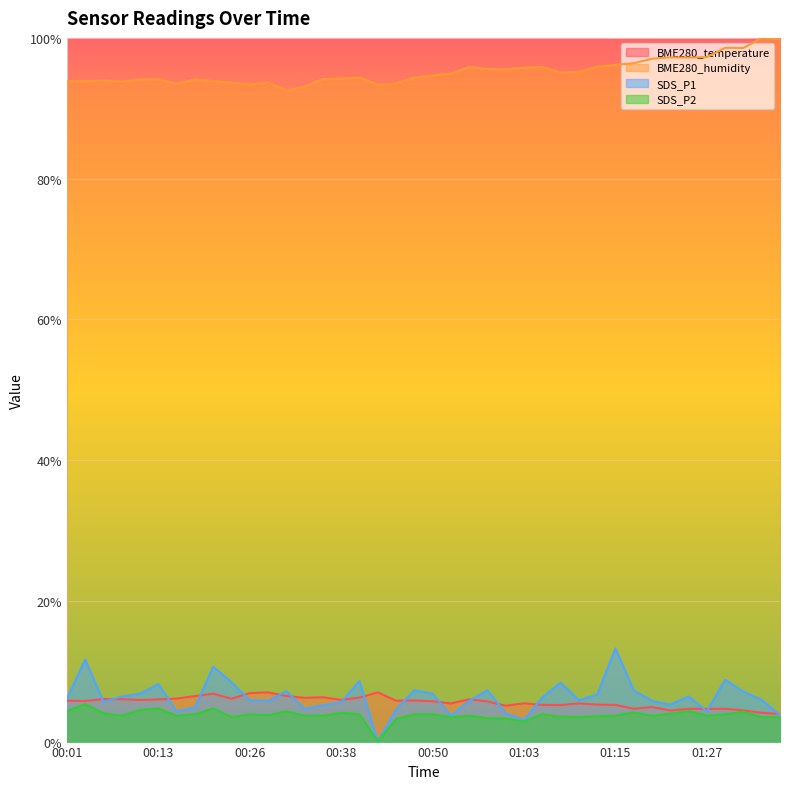

How many data points does each series have?

40